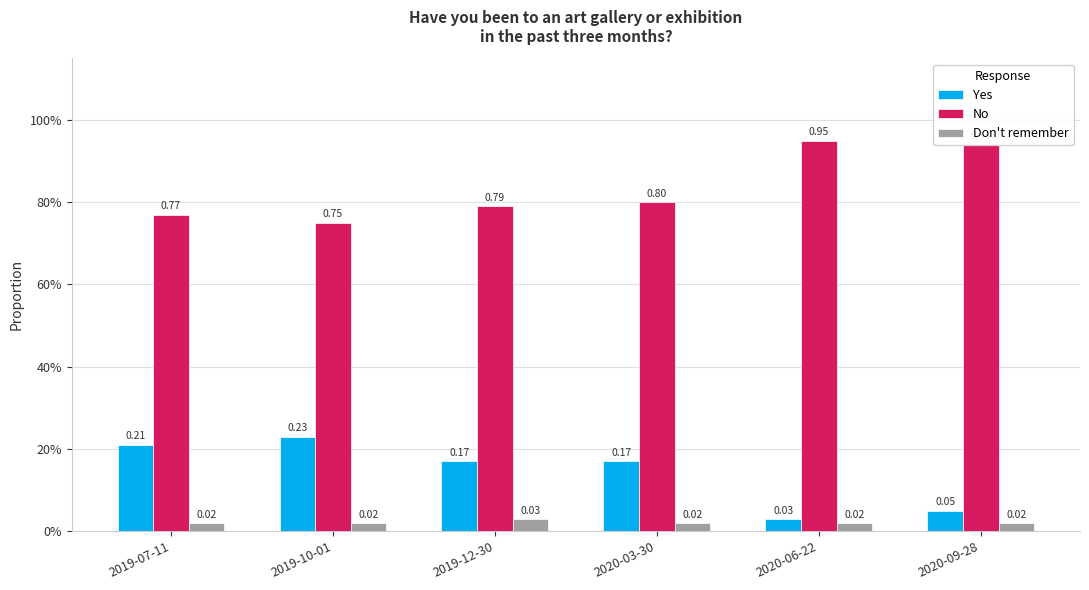

Count the No values in the range 0 to 1.

6